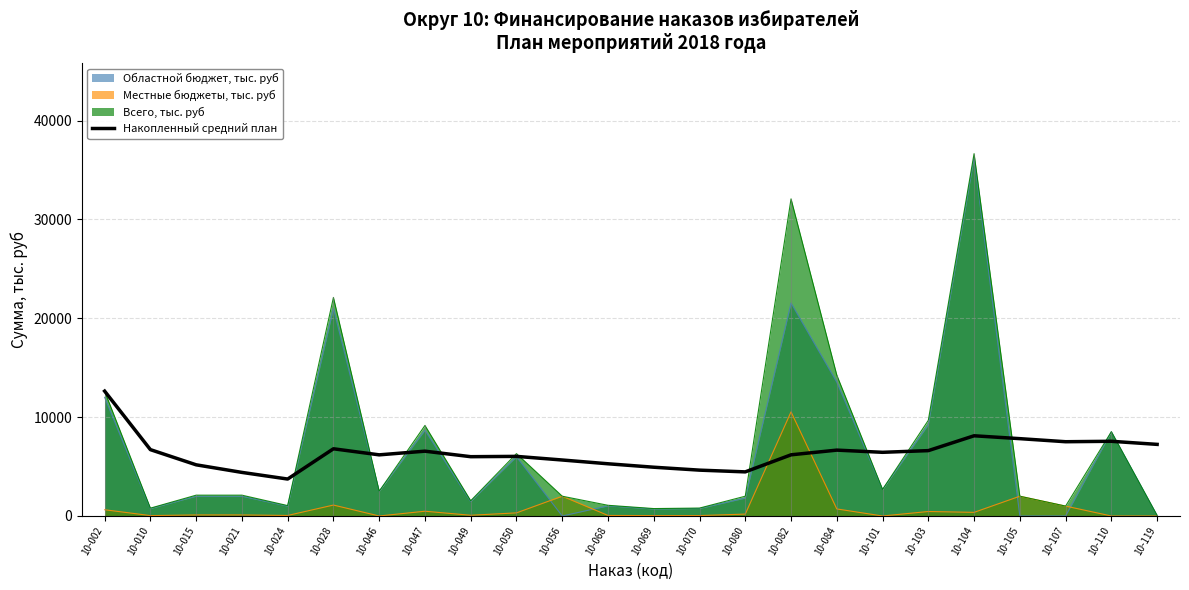

True or false: there are more than 0 points higher than both neighbors.

True